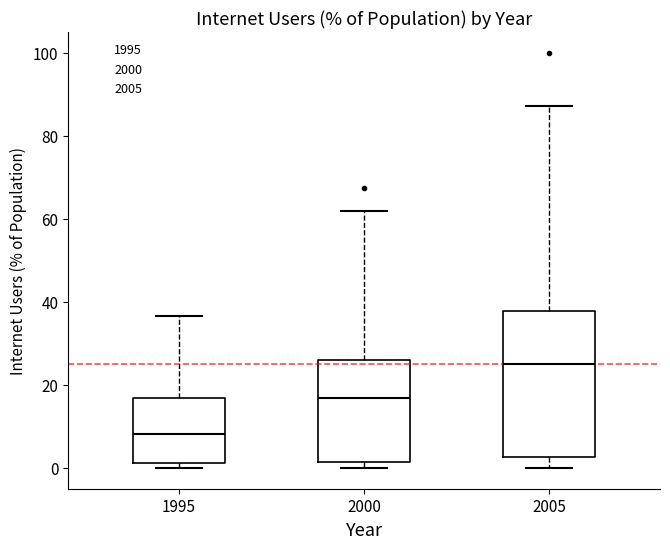

Reading left to right, transcribe this box plot: for each box, give where its median line is, the range the box spans, and where its two whiskers end, as read against the y-axis. The values are not printed on the chart, so give them approximately, as read against the axis.

1995: median 8, box 2 to 16, whiskers 0 to 36
2000: median 16, box 2 to 26, whiskers 0 to 62
2005: median 26, box 2 to 38, whiskers 0 to 88